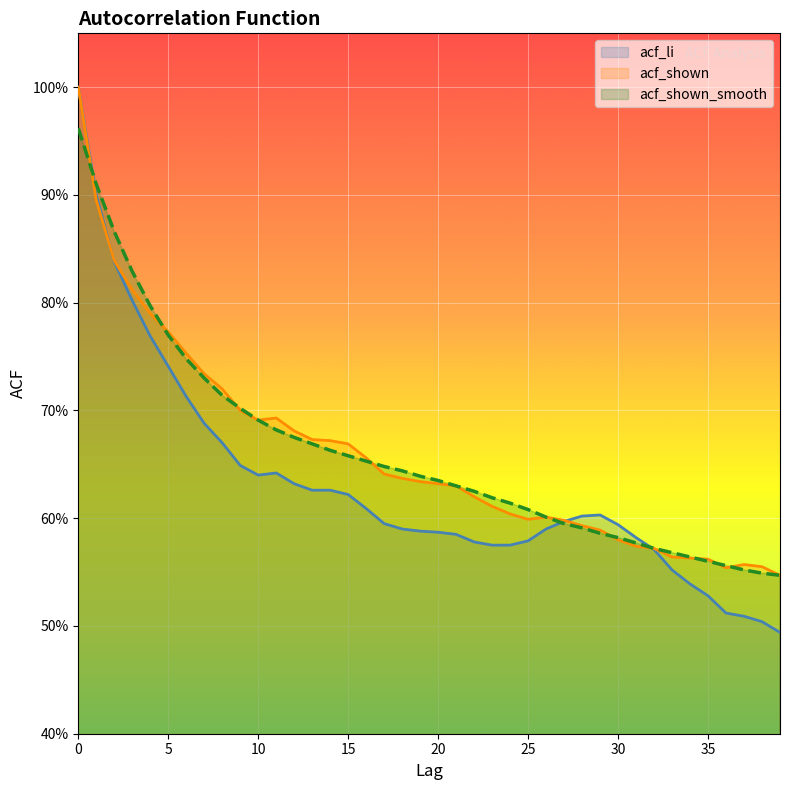

Reading right to left, what are all the values shown in this chart?

acf_li: 39=0.5	38=0.5	37=0.5	36=0.5	35=0.5	34=0.5	33=0.6	32=0.6	31=0.6	30=0.6	29=0.6	28=0.6	27=0.6	26=0.6	25=0.6	24=0.6	23=0.6	22=0.6	21=0.6	20=0.6	19=0.6	18=0.6	17=0.6	16=0.6	15=0.6	14=0.6	13=0.6	12=0.6	11=0.6	10=0.6	9=0.6	8=0.7	7=0.7	6=0.7	5=0.7	4=0.8	3=0.8	2=0.8	1=0.9	0=1.0
acf_shown: 39=0.5	38=0.6	37=0.6	36=0.6	35=0.6	34=0.6	33=0.6	32=0.6	31=0.6	30=0.6	29=0.6	28=0.6	27=0.6	26=0.6	25=0.6	24=0.6	23=0.6	22=0.6	21=0.6	20=0.6	19=0.6	18=0.6	17=0.6	16=0.7	15=0.7	14=0.7	13=0.7	12=0.7	11=0.7	10=0.7	9=0.7	8=0.7	7=0.7	6=0.8	5=0.8	4=0.8	3=0.8	2=0.8	1=0.9	0=1.0
acf_shown_smooth: 39=0.5	38=0.5	37=0.6	36=0.6	35=0.6	34=0.6	33=0.6	32=0.6	31=0.6	30=0.6	29=0.6	28=0.6	27=0.6	26=0.6	25=0.6	24=0.6	23=0.6	22=0.6	21=0.6	20=0.6	19=0.6	18=0.6	17=0.6	16=0.7	15=0.7	14=0.7	13=0.7	12=0.7	11=0.7	10=0.7	9=0.7	8=0.7	7=0.7	6=0.7	5=0.8	4=0.8	3=0.8	2=0.9	1=0.9	0=1.0